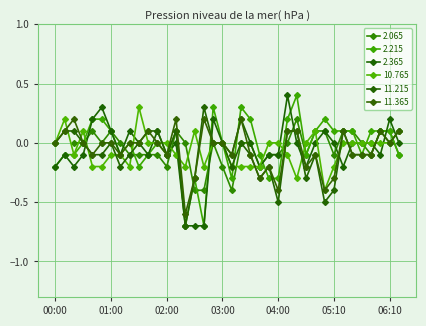

Which category has the lowest value across all series?

02:20